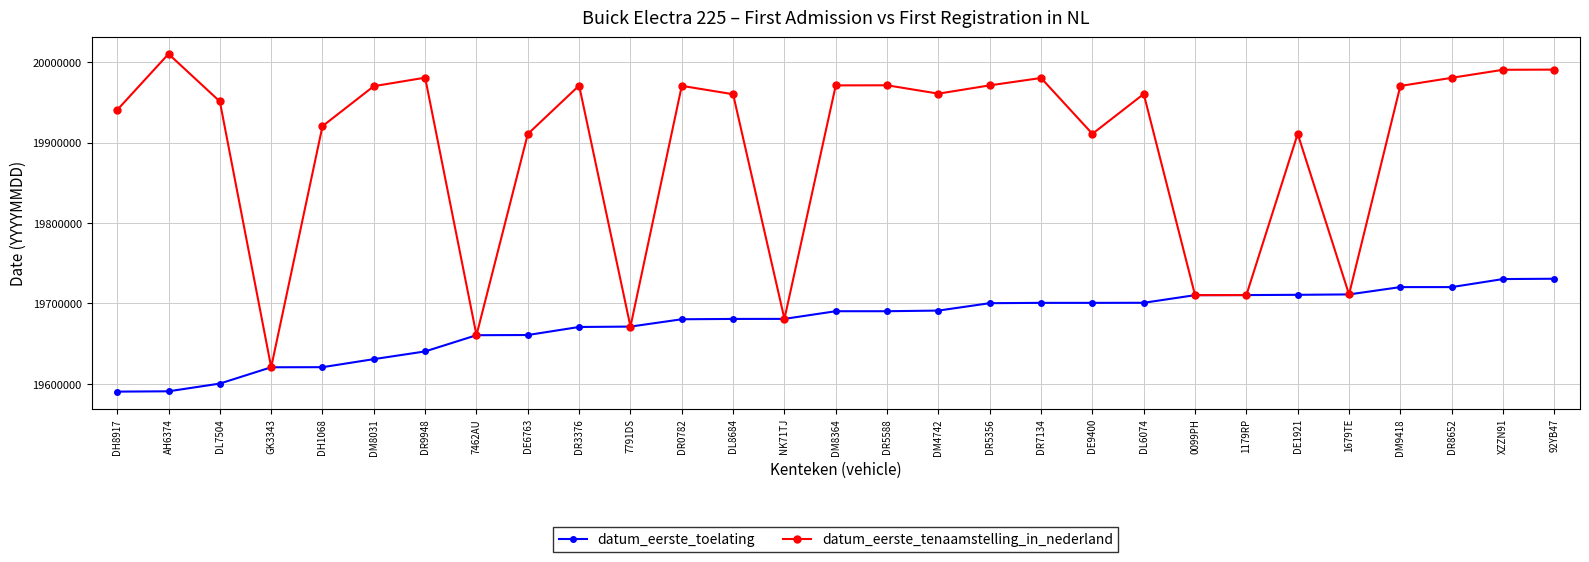

True or false: datum_eerste_tenaamstelling_in_nederland has more than 1 interior local peaks.

True